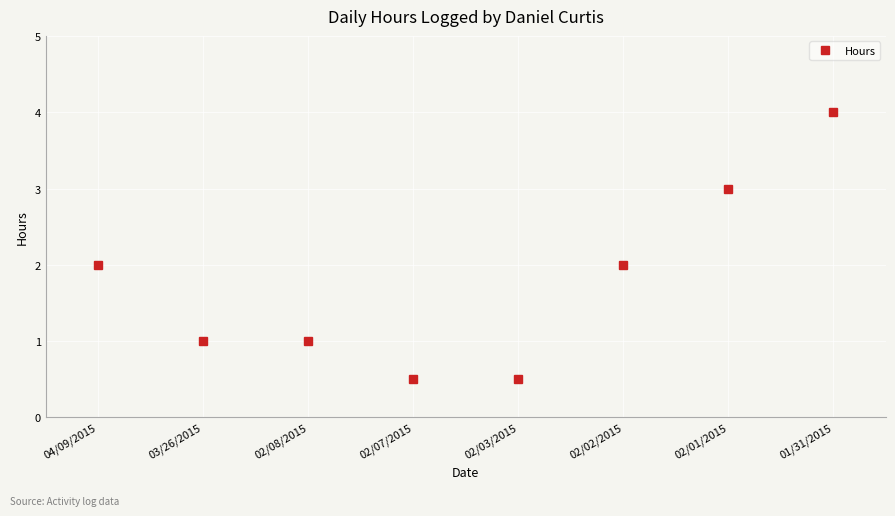

Is this an area chart (filled region under the line)?

No